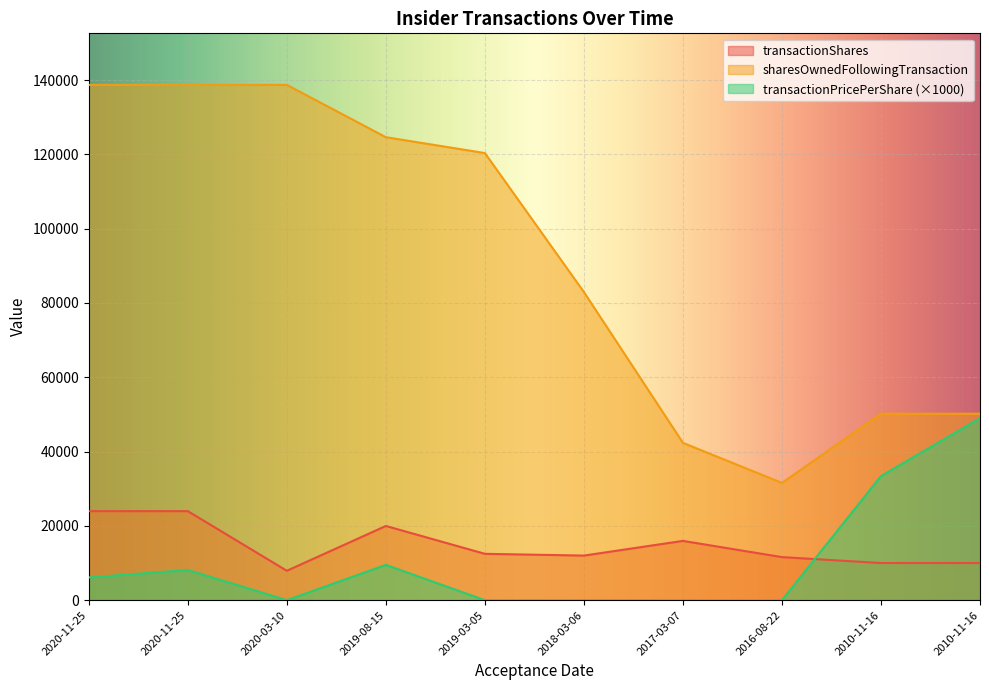

What is the lowest value of the transactionShares series?

7914.0